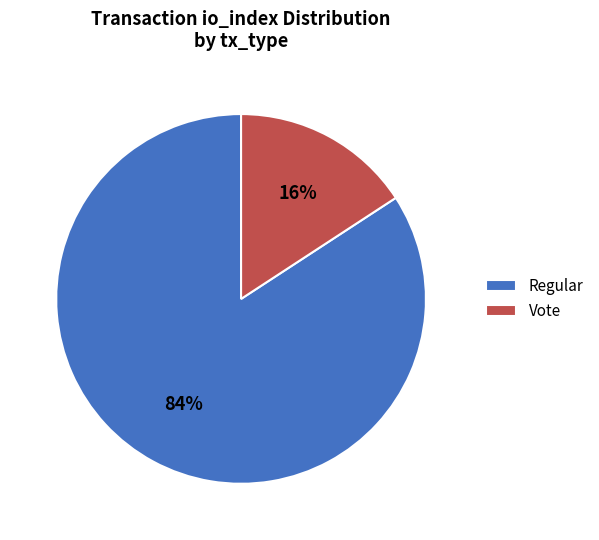

How many slices are in this pie chart?

2